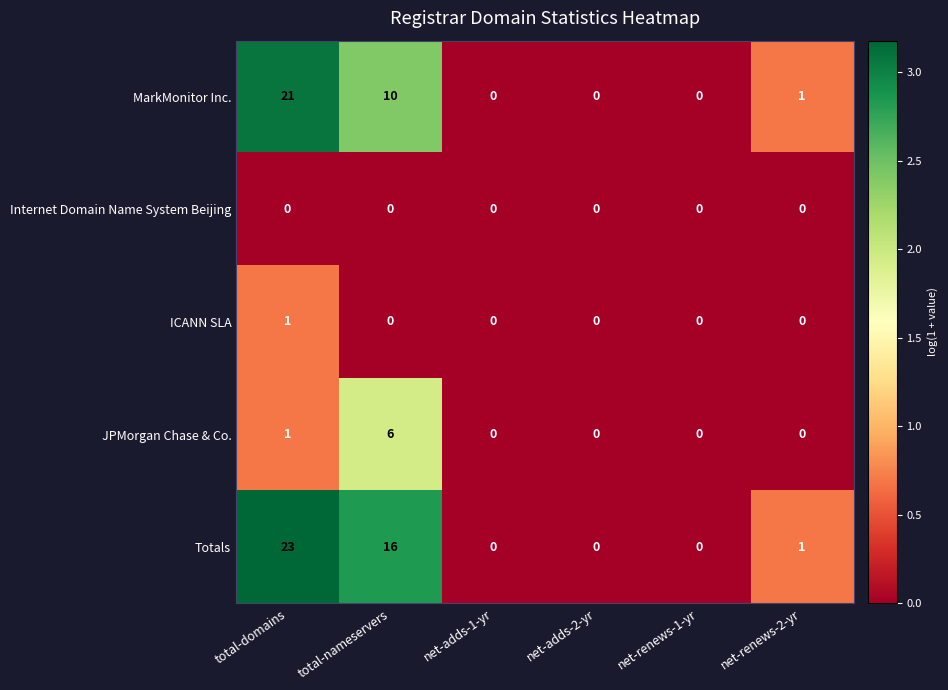

Between total-domains and net-renews-2-yr, which series saw the biggest shift?

Totals